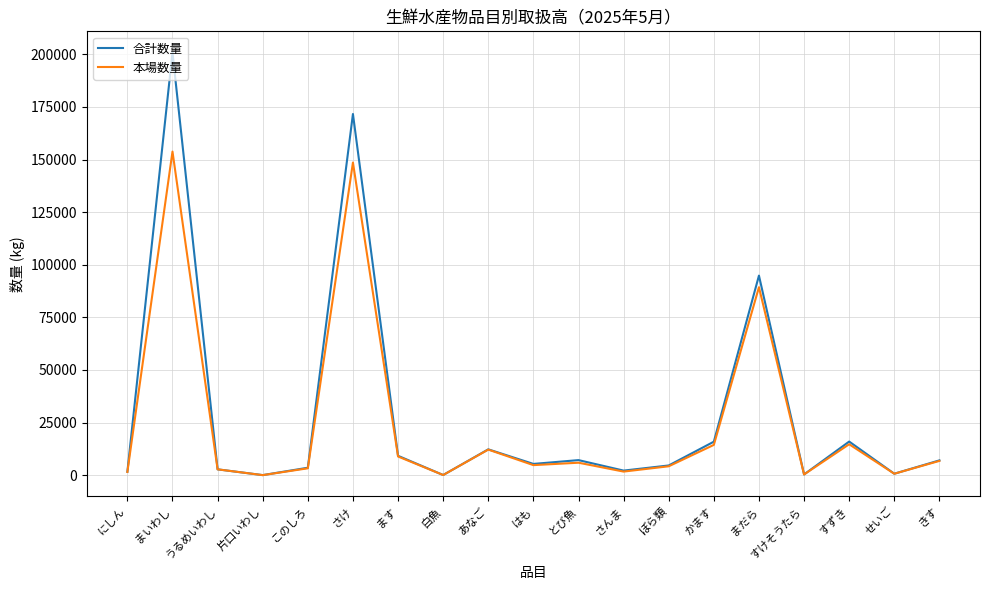

At which category does 合計数量 reach its first local peak?

まいわし